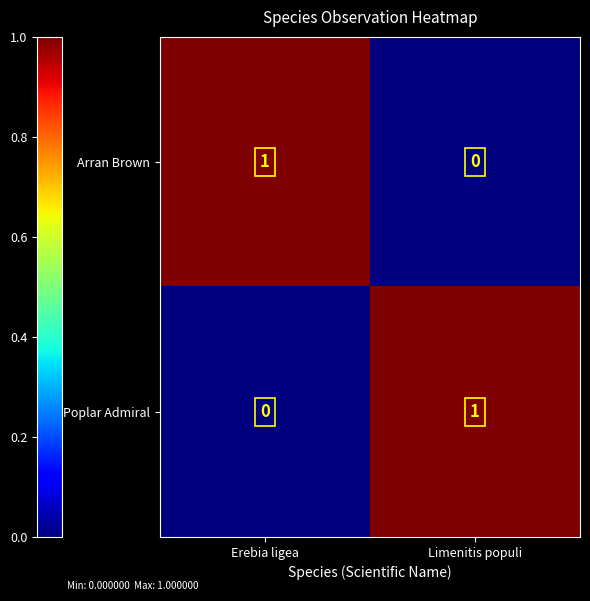

The Arran Brown series shows 1 at Erebia ligea. True or false?

True